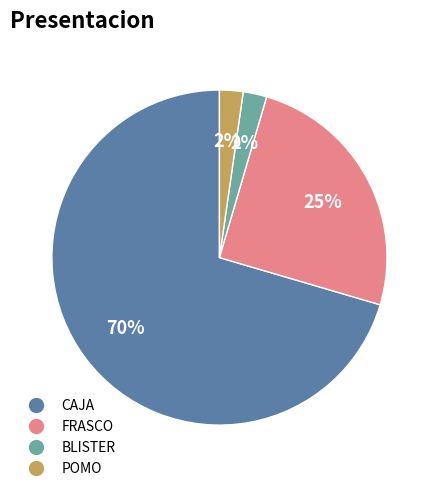

To the nearest percent, what is the difference between the FRASCO and CAJA slice percentages?

45%